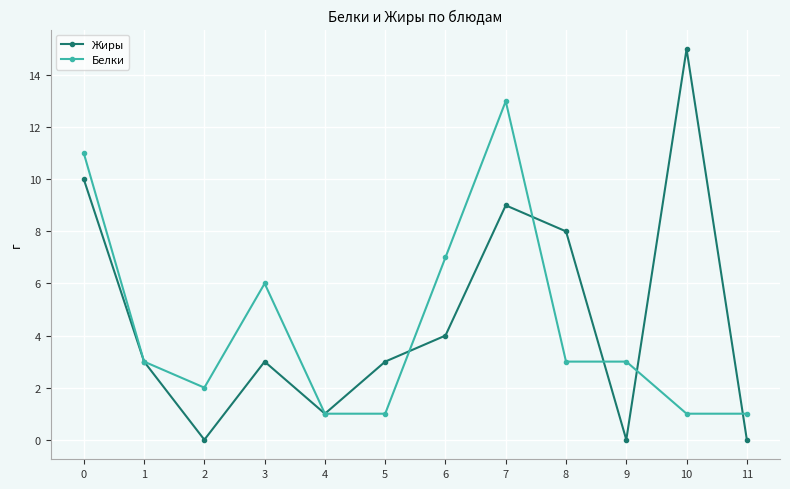

Which series changed the most between 6 and 10?

Жиры